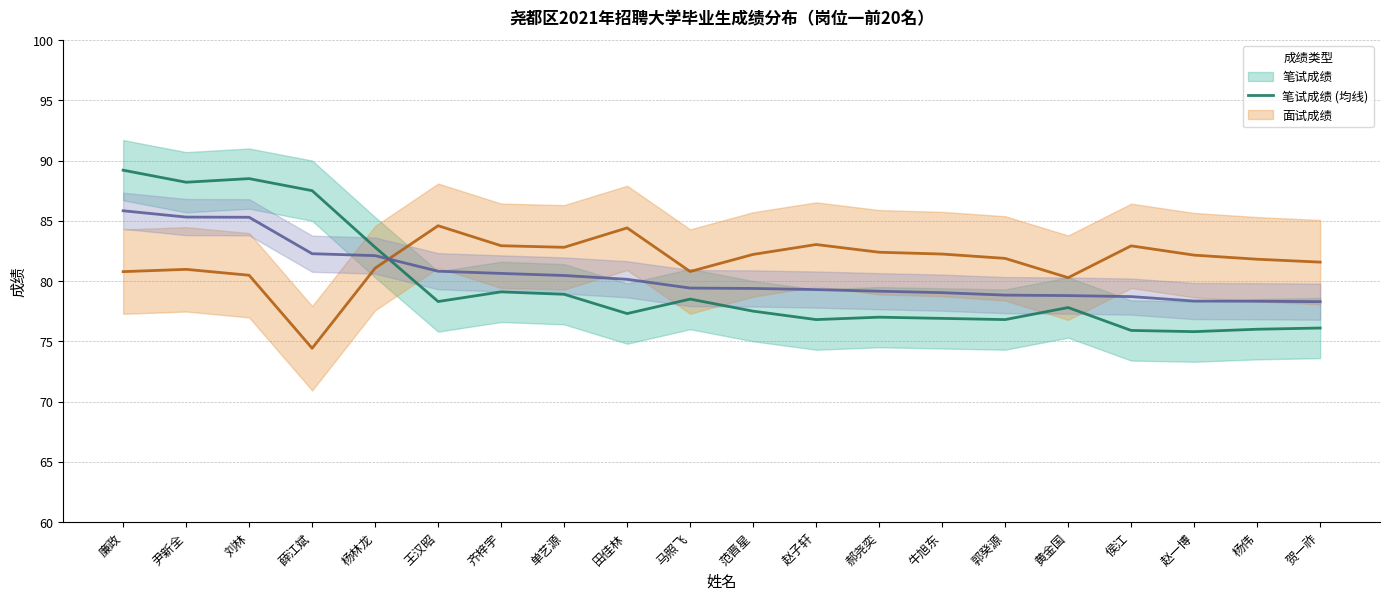

Reading left to right, transcribe all the data shown in this chart.

笔试成绩 (均线): 89.2	88.2	88.5	87.5	82.8	78.3	79.1	78.9	77.3	78.5	77.5	76.8	77.0	76.9	76.8	77.8	75.9	75.8	76.0	76.1
面试成绩 (均线): 80.8	81.0	80.5	74.4	81.1	84.6	82.9	82.8	84.4	80.8	82.2	83.0	82.4	82.2	81.9	80.3	82.9	82.2	81.8	81.6
总成绩 (均线): 85.8	85.3	85.3	82.3	82.1	80.8	80.6	80.5	80.1	79.4	79.4	79.3	79.2	79.0	78.8	78.8	78.7	78.3	78.3	78.3